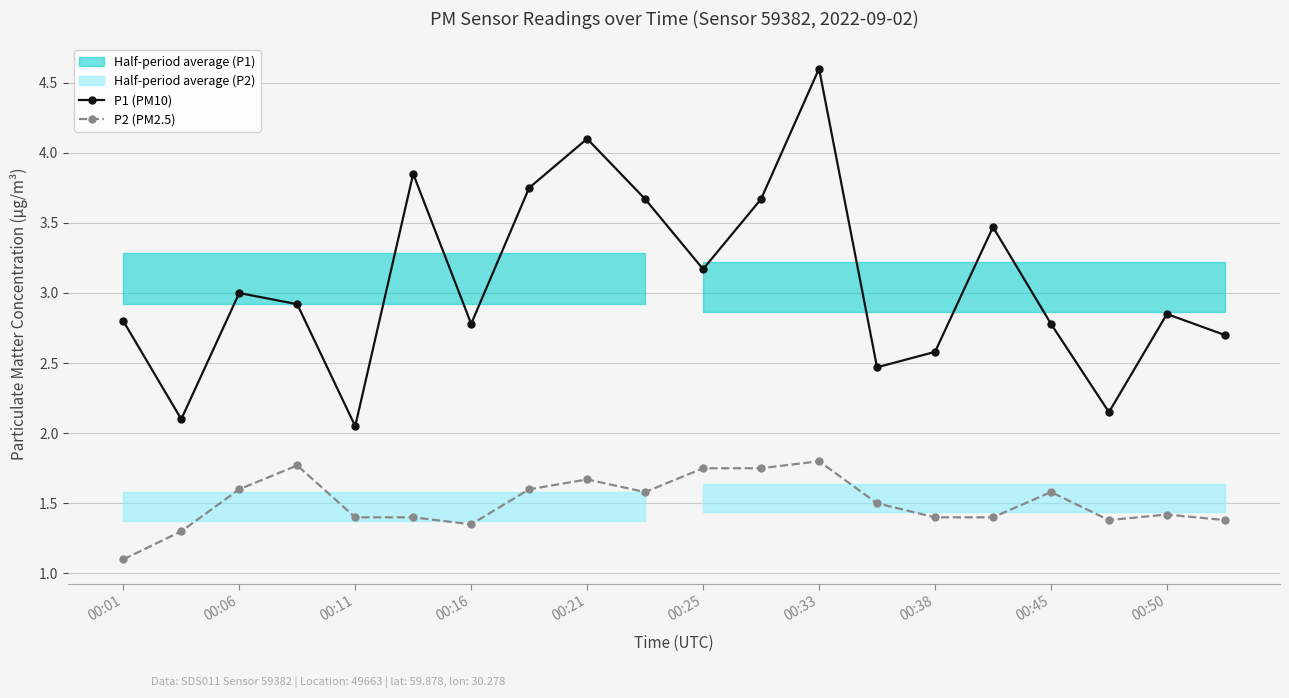

In P1 (PM10), how many points are higher than both neighbors (excluding endpoints)?

6